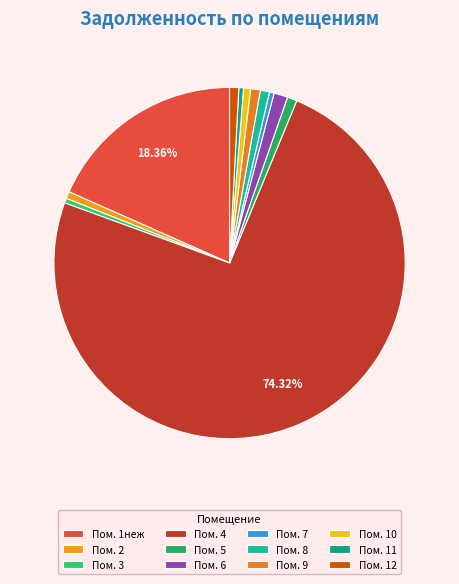

Which slice is the smallest?

7